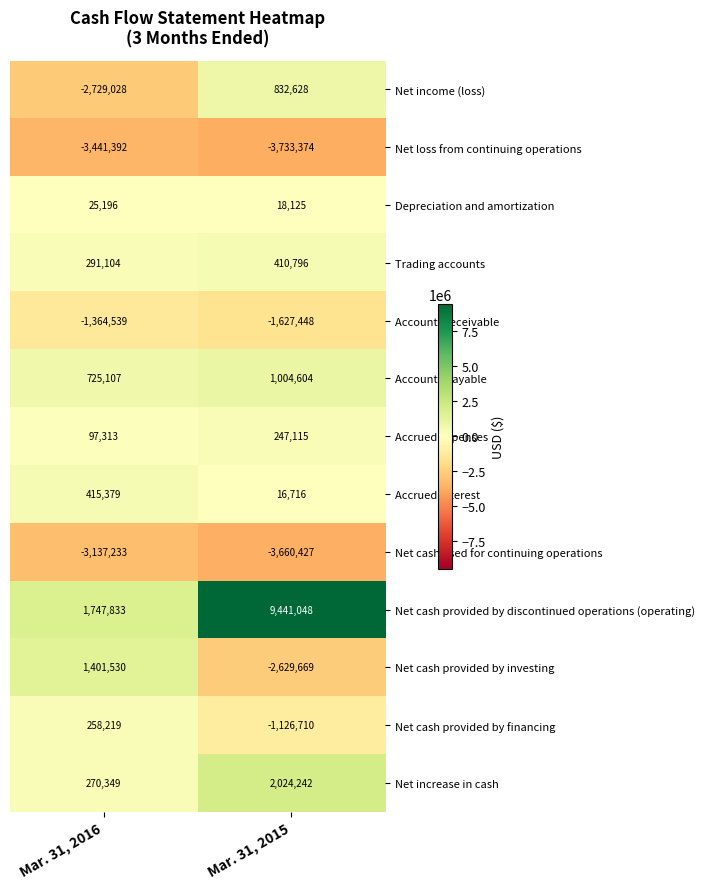

What is the spread (max minus min) of values at Mar. 31, 2015?

13174422